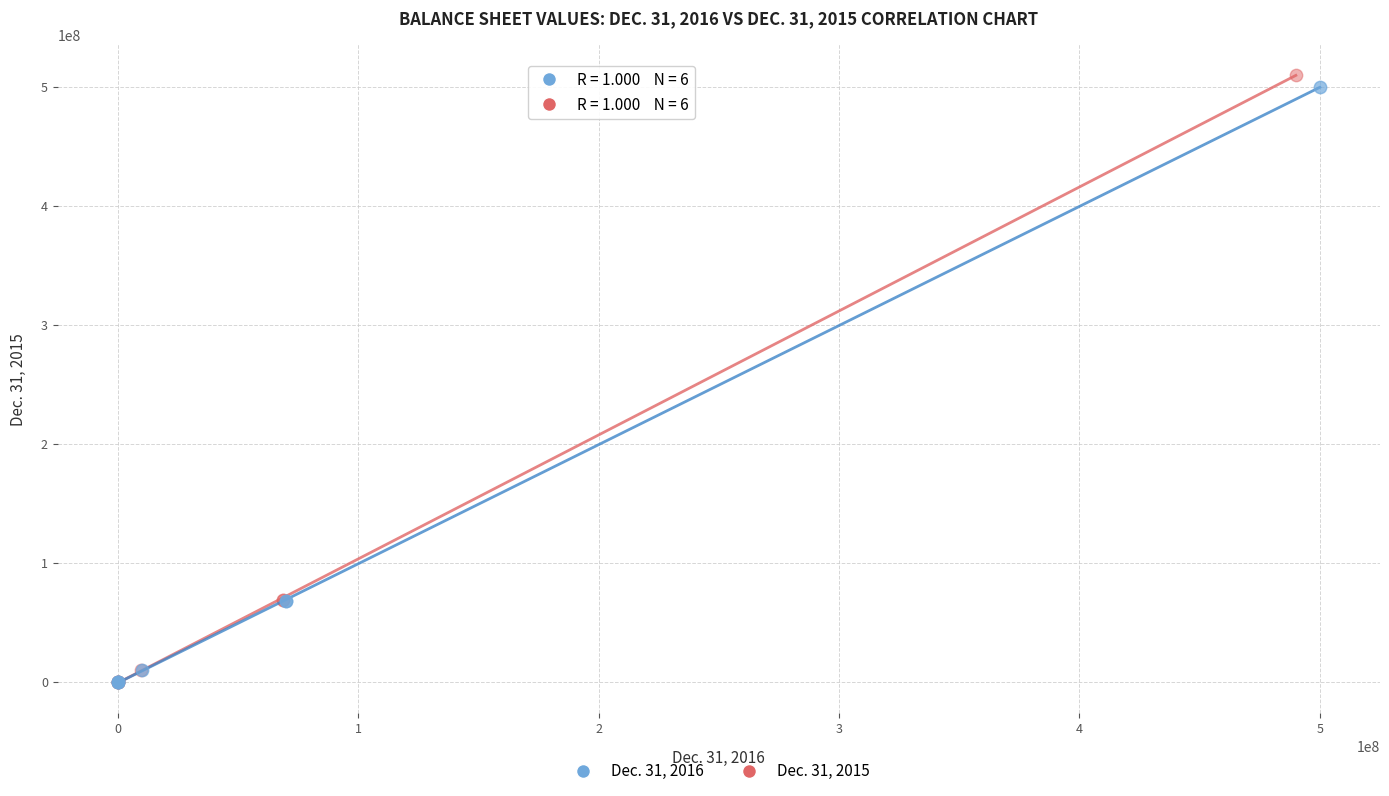

What are all the series names shown in the legend?

Dec. 31, 2016, Dec. 31, 2015